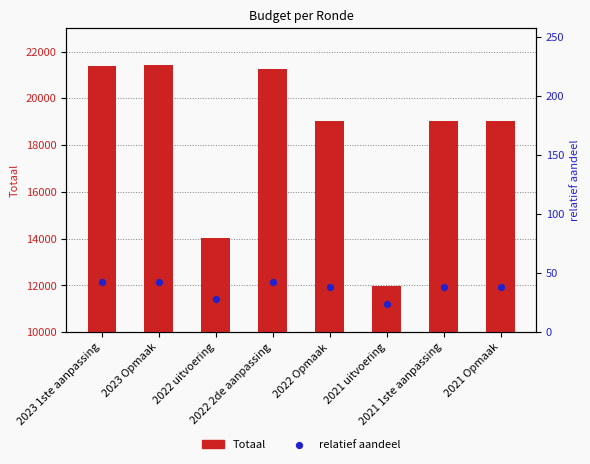

Which series contains the highest Y value?

Totaal